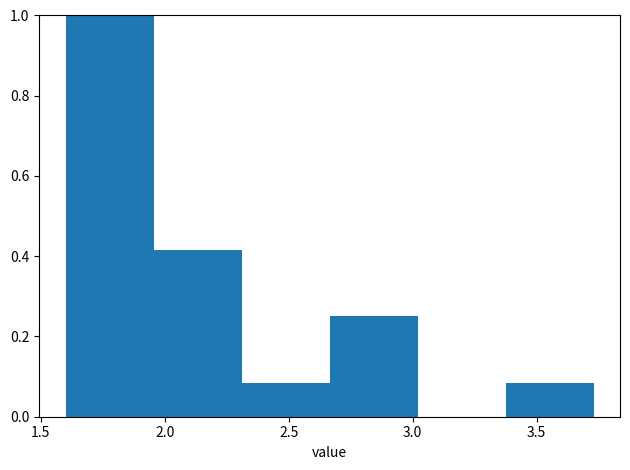

Reading left to right, transcribe this chart: for each bar, give the range it covers on the x-axis and its height. Neither the bar edges nor the heights are printed on the chart, so give them approximately, as read against the axes.

1.600 to 1.955: 1.00
1.955 to 2.310: 0.42
2.310 to 2.665: 0.08
2.665 to 3.020: 0.26
3.020 to 3.375: 0
3.375 to 3.730: 0.08